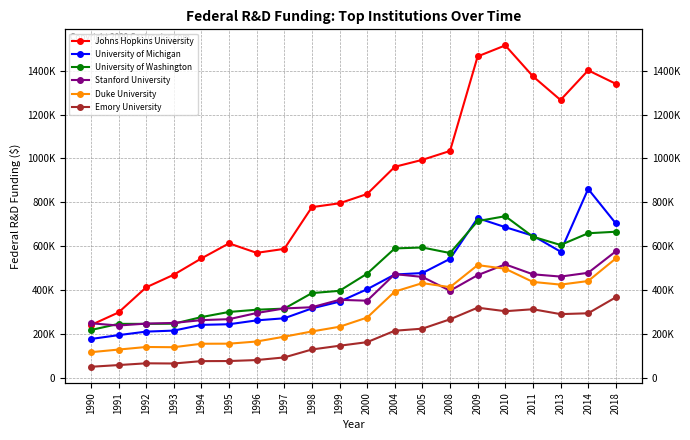

What is the average value of the Duke University series?

299706.2